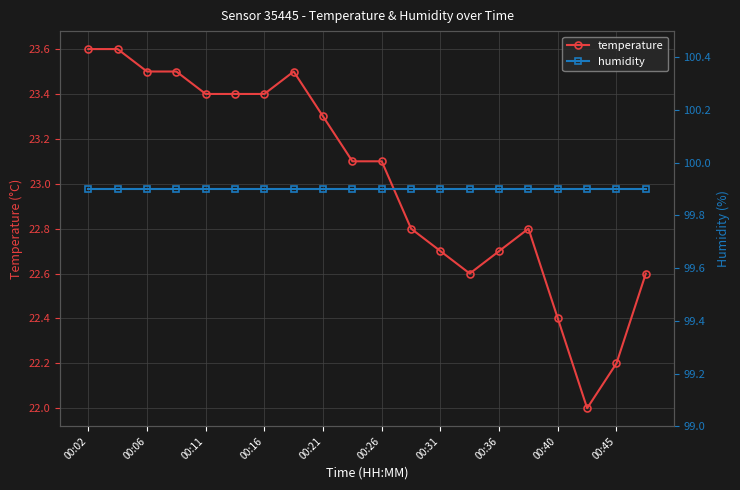

Is it true that temperature equals 5.5 at 00:16?

False